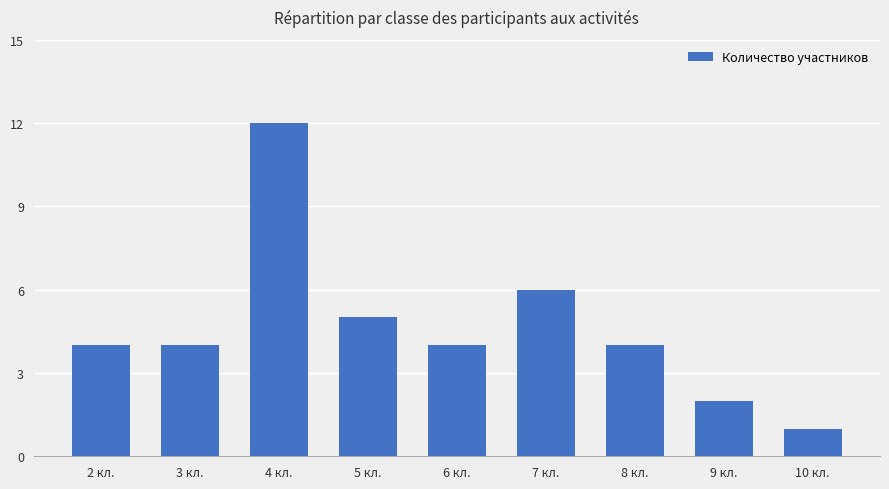

The chart shows a value of 9 at 7 кл.. True or false?

False